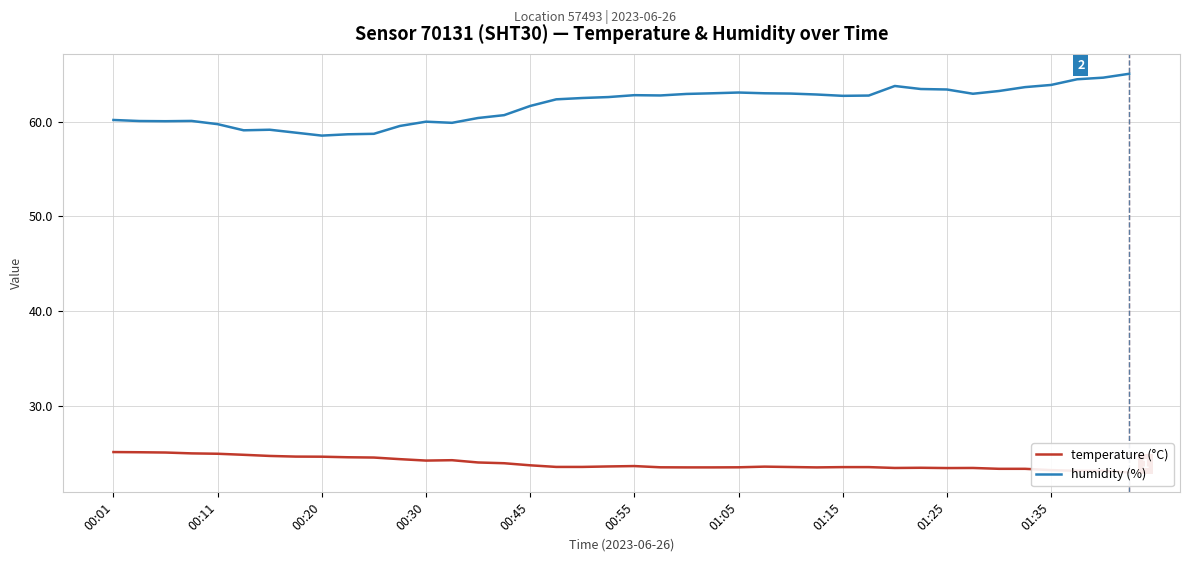

What is the total value across all series at 18?

86.0